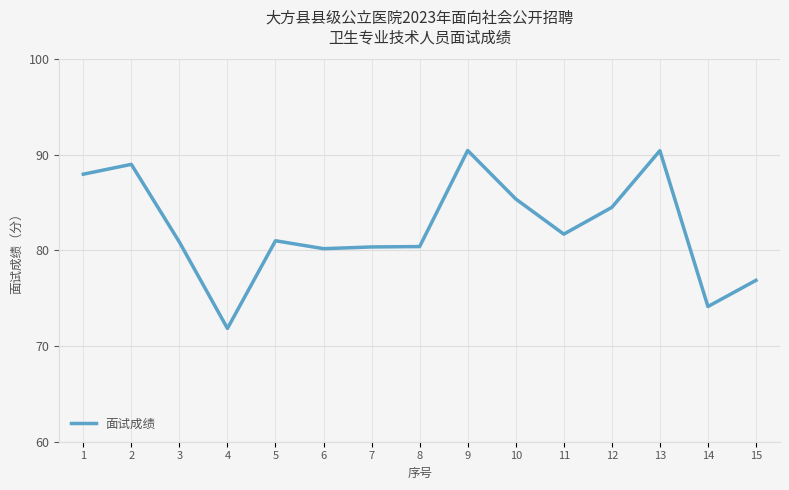

What is the sum of all values?

1235.2